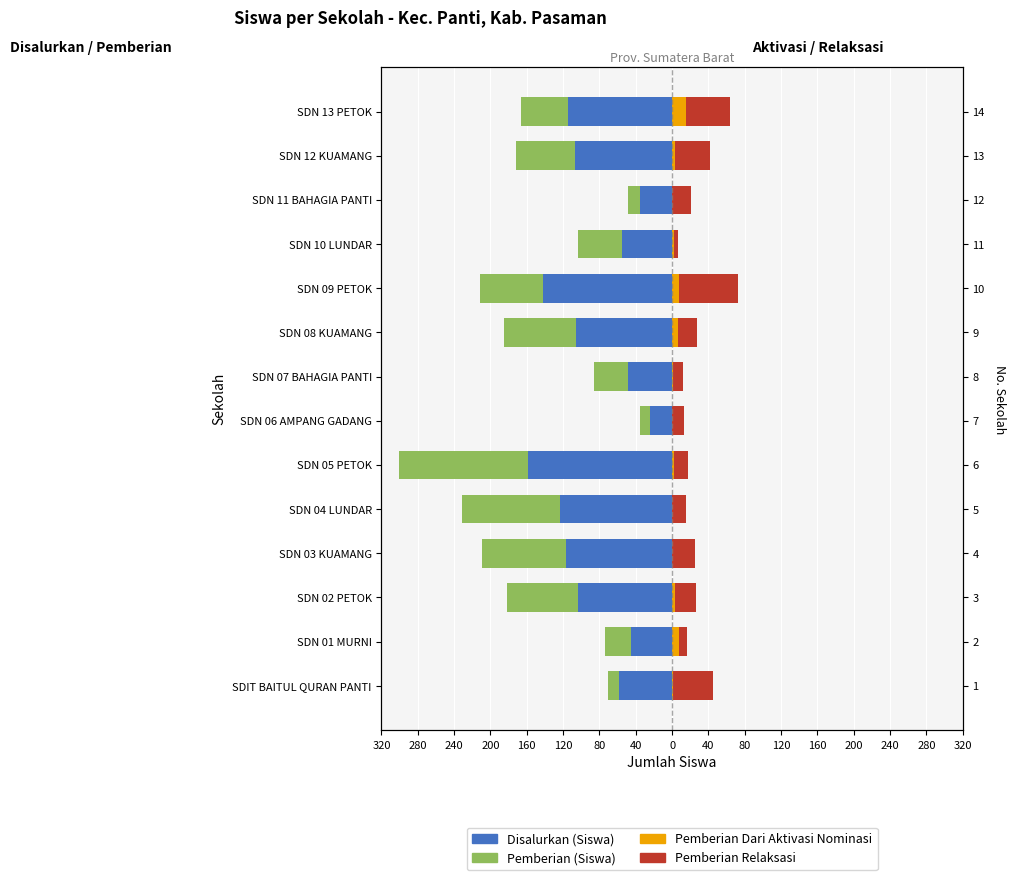

How many data points in Pemberian Relaksasi are above 21?

6